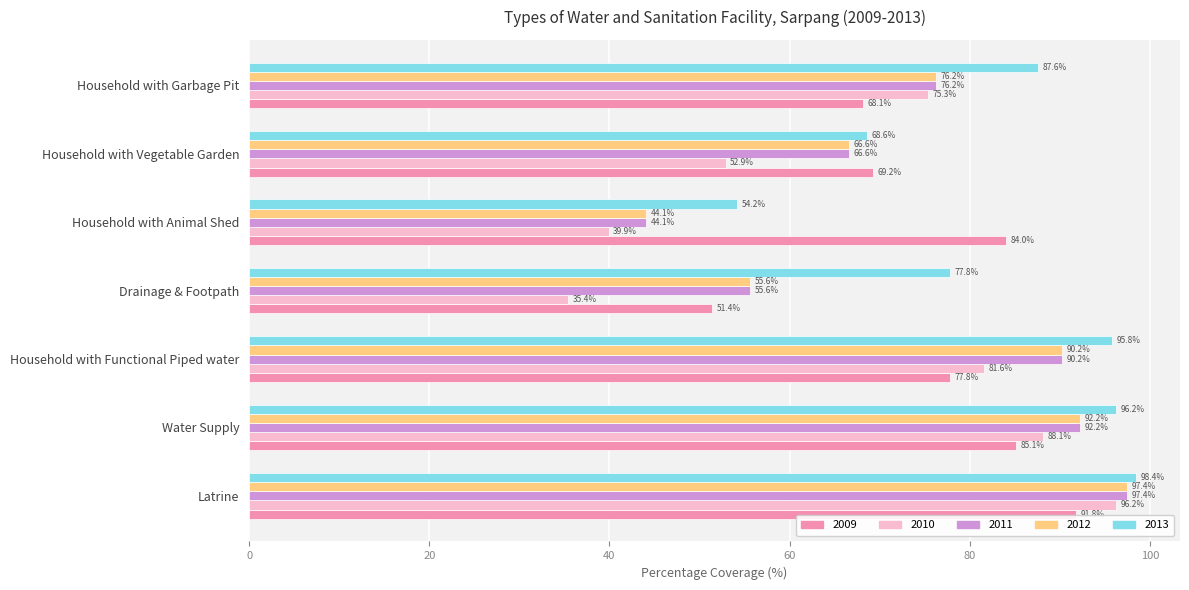

Rank the categories by 2012 value from lowest to highest.

Household with Animal Shed, Drainage & Footpath, Household with Vegetable Garden, Household with Garbage Pit, Household with Functional Piped water, Water Supply, Latrine